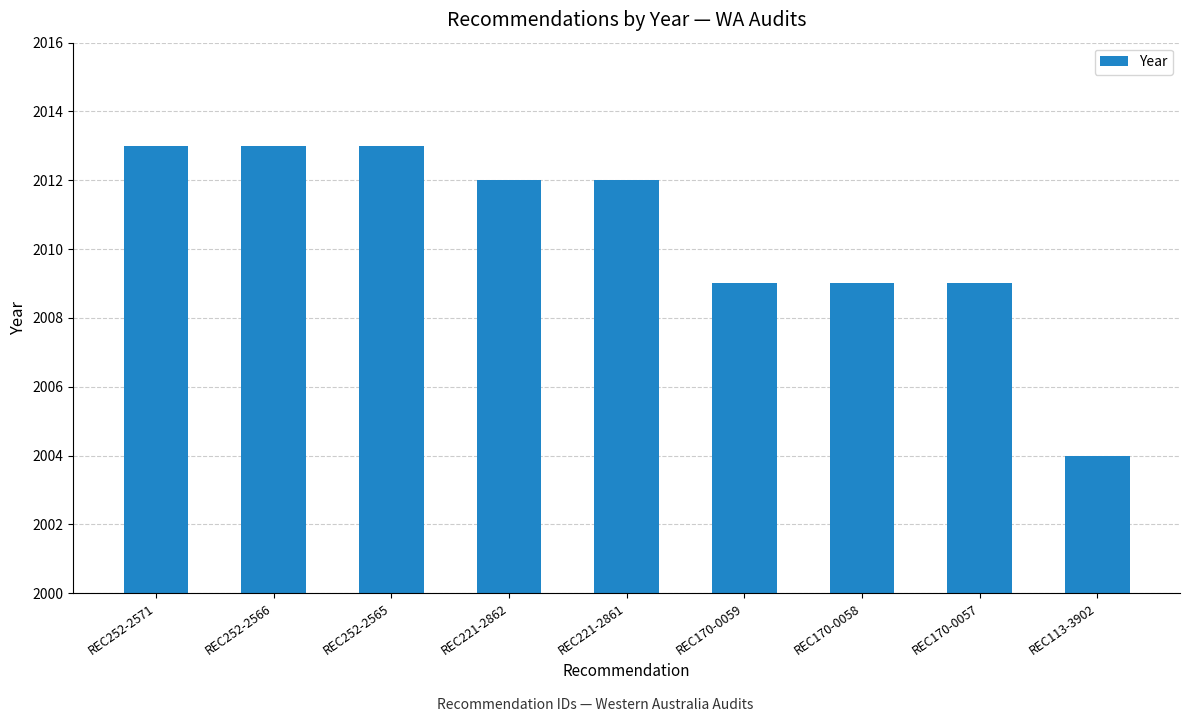

Which label corresponds to the smallest value in the chart?

REC113-3902